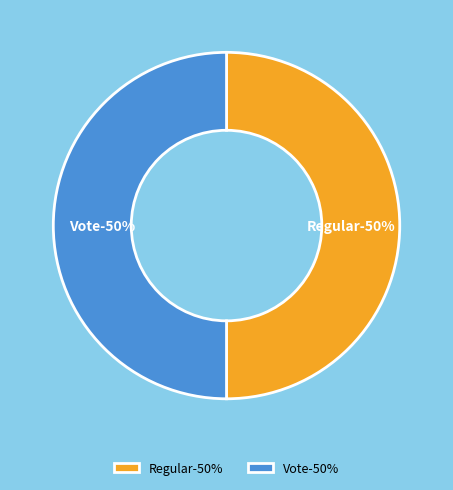

Rank the categories by value from lowest to highest.

Vote, Regular